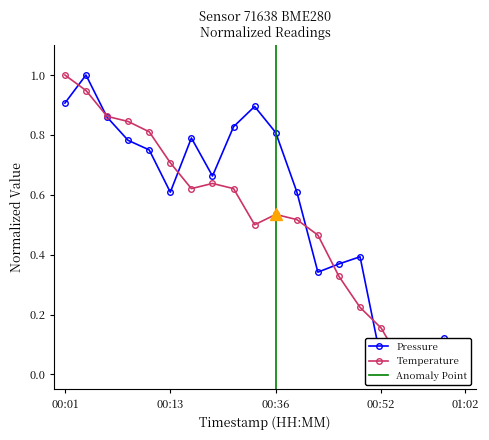

At which category is the sum across all series the highest?

2023-03-03T00:03:42